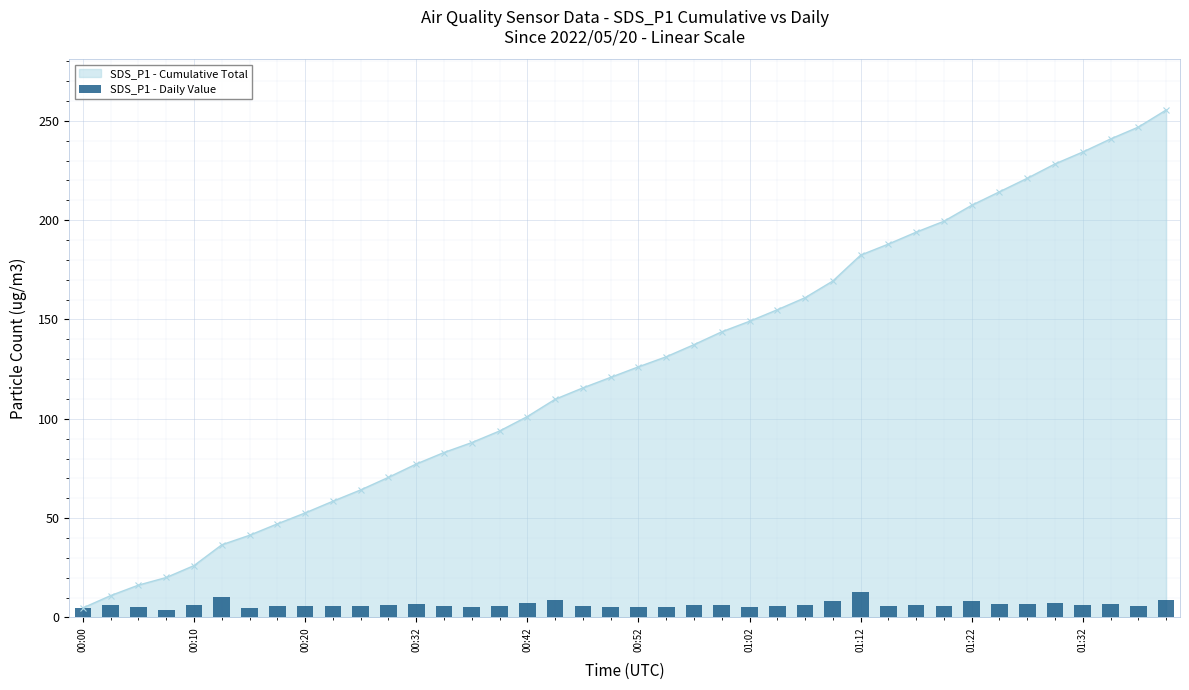

What is the sum of all values?

255.5